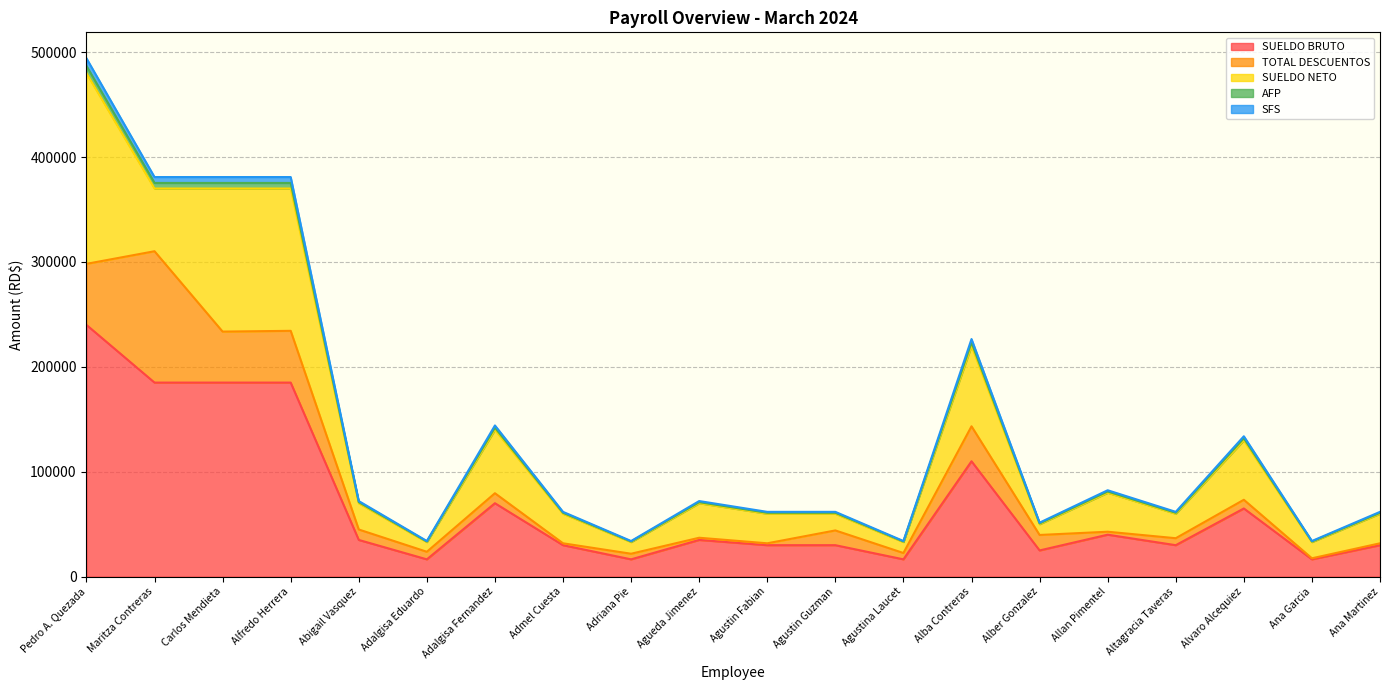

Count the number of categories in the chart.

20